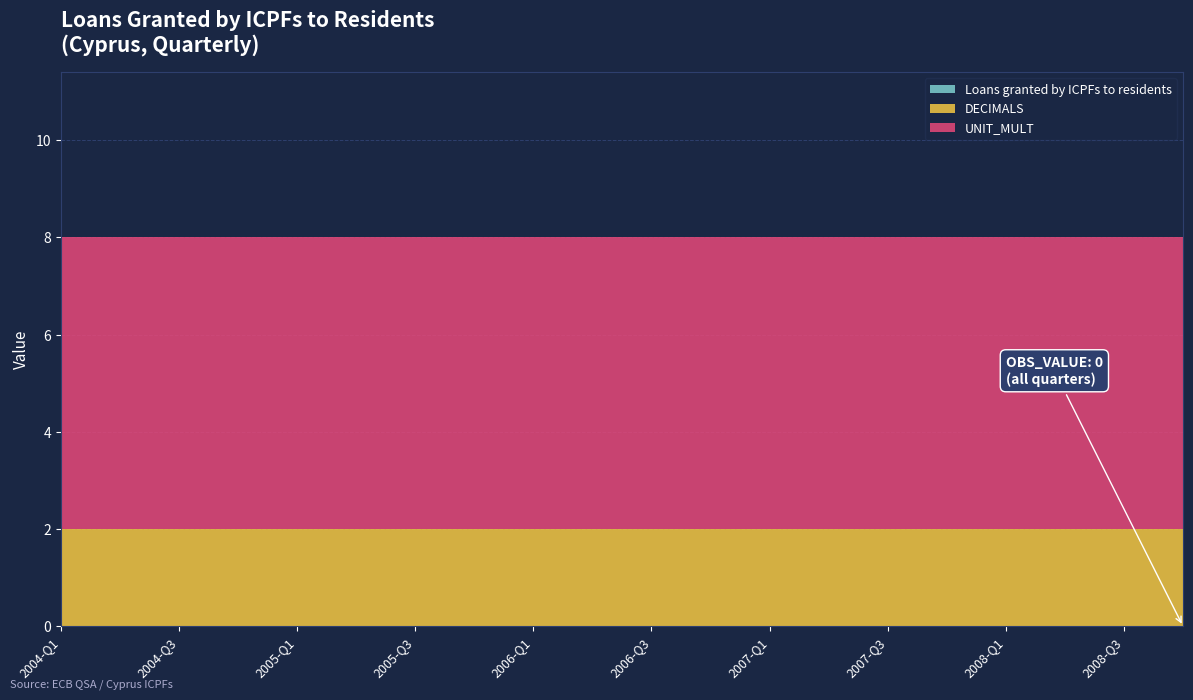

Reading right to left, list all the values displayed in this chart.

Loans granted by ICPFs to residents: 2008-Q4=0	2008-Q3=0	2008-Q2=0	2008-Q1=0	2007-Q4=0	2007-Q3=0	2007-Q2=0	2007-Q1=0	2006-Q4=0	2006-Q3=0	2006-Q2=0	2006-Q1=0	2005-Q4=0	2005-Q3=0	2005-Q2=0	2005-Q1=0	2004-Q4=0	2004-Q3=0	2004-Q2=0	2004-Q1=0
DECIMALS: 2008-Q4=2	2008-Q3=2	2008-Q2=2	2008-Q1=2	2007-Q4=2	2007-Q3=2	2007-Q2=2	2007-Q1=2	2006-Q4=2	2006-Q3=2	2006-Q2=2	2006-Q1=2	2005-Q4=2	2005-Q3=2	2005-Q2=2	2005-Q1=2	2004-Q4=2	2004-Q3=2	2004-Q2=2	2004-Q1=2
UNIT_MULT: 2008-Q4=6	2008-Q3=6	2008-Q2=6	2008-Q1=6	2007-Q4=6	2007-Q3=6	2007-Q2=6	2007-Q1=6	2006-Q4=6	2006-Q3=6	2006-Q2=6	2006-Q1=6	2005-Q4=6	2005-Q3=6	2005-Q2=6	2005-Q1=6	2004-Q4=6	2004-Q3=6	2004-Q2=6	2004-Q1=6